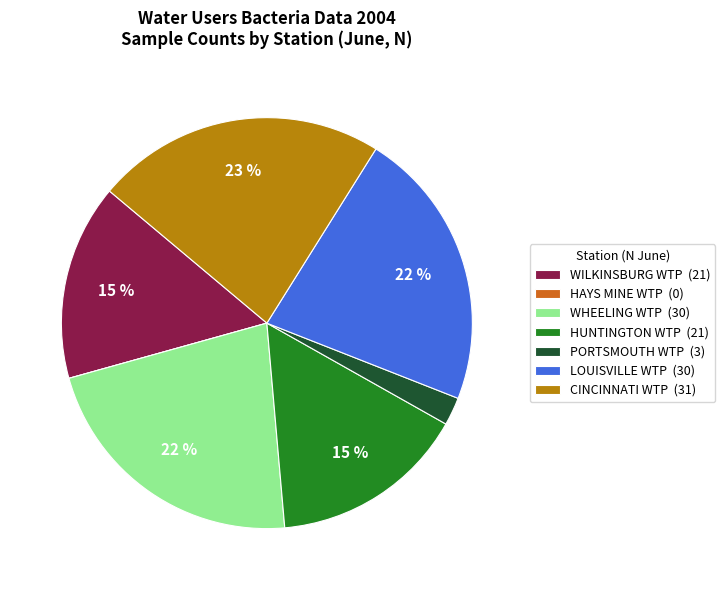

Is it true that WILKINSBURG WTP (21) is 3% of the pie?

False